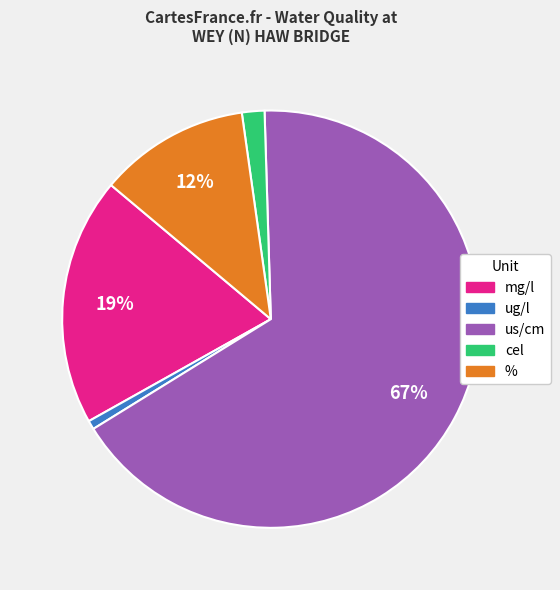

Count the number of slices in the pie.

5